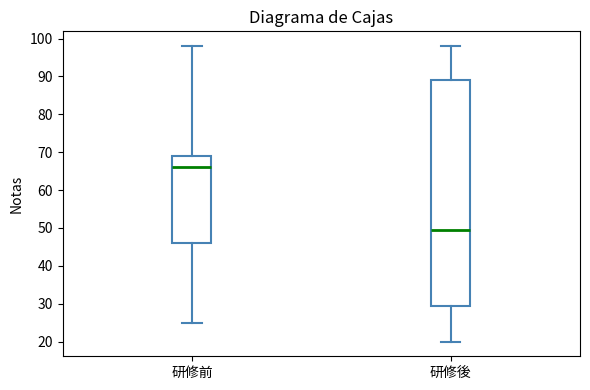

Where does the lower whisker of the box for 研修前 end on the y-axis? The values are not printed on the chart, so give them approximately, as read against the axis.

25